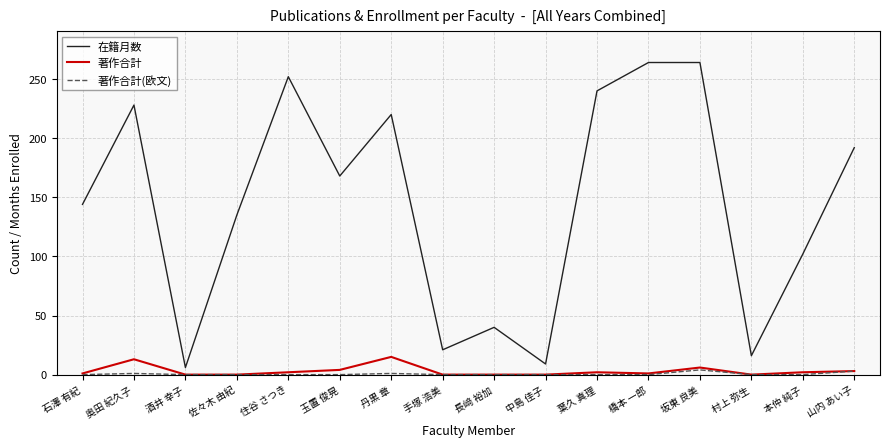

True or false: 著作合計(欧文) and 在籍月数 cross at least once.

False